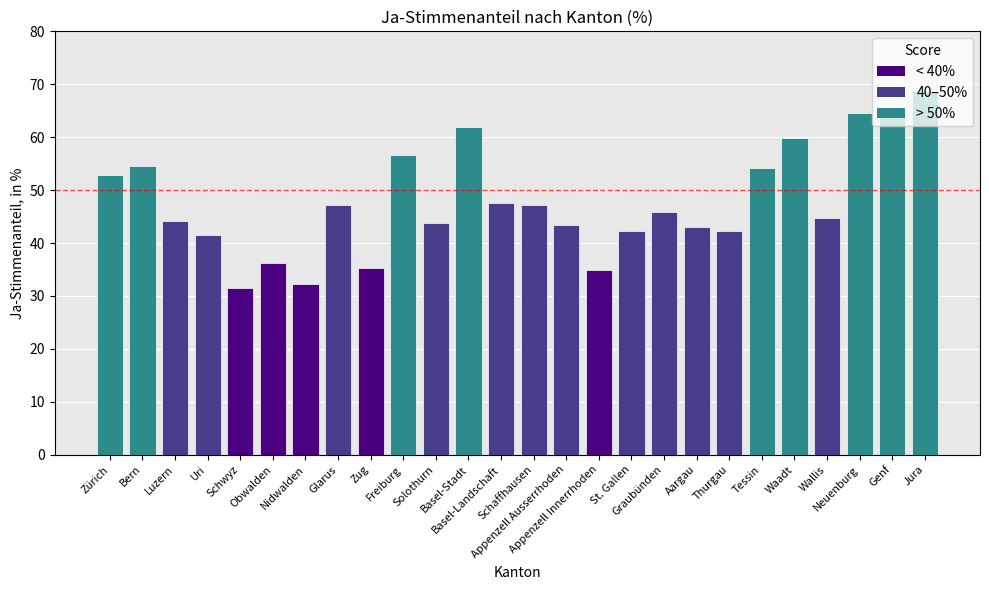

How many bars are there in total?

26